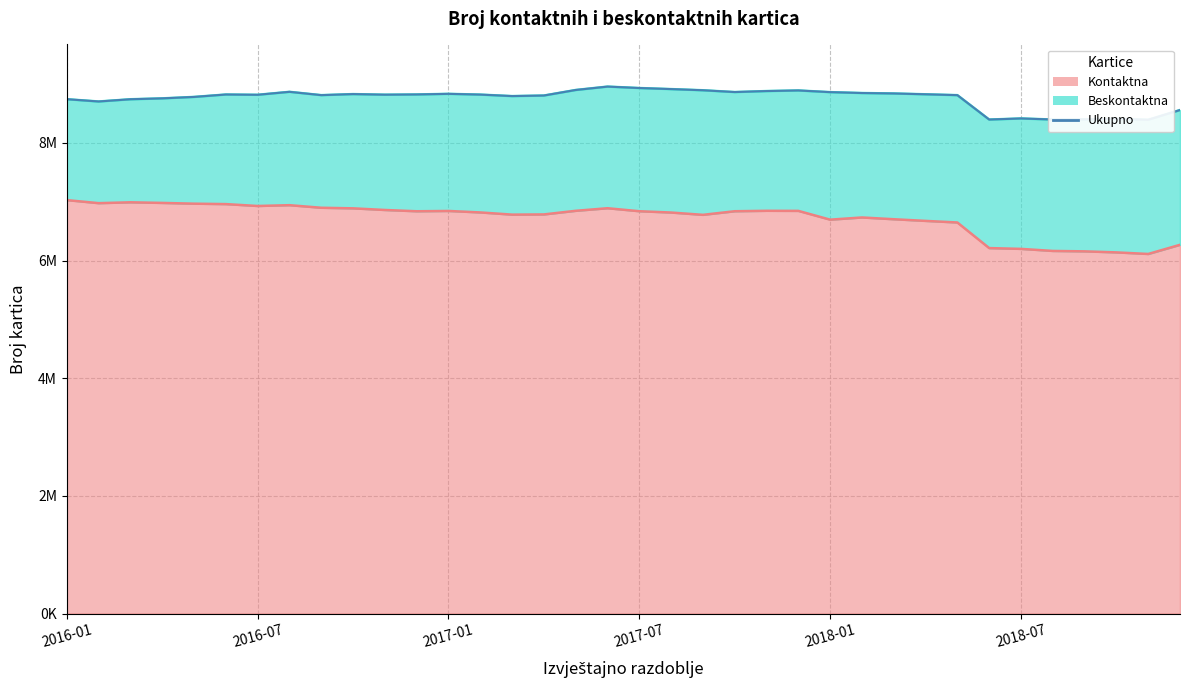

Is it true that the value at 26 is 11637390?

False